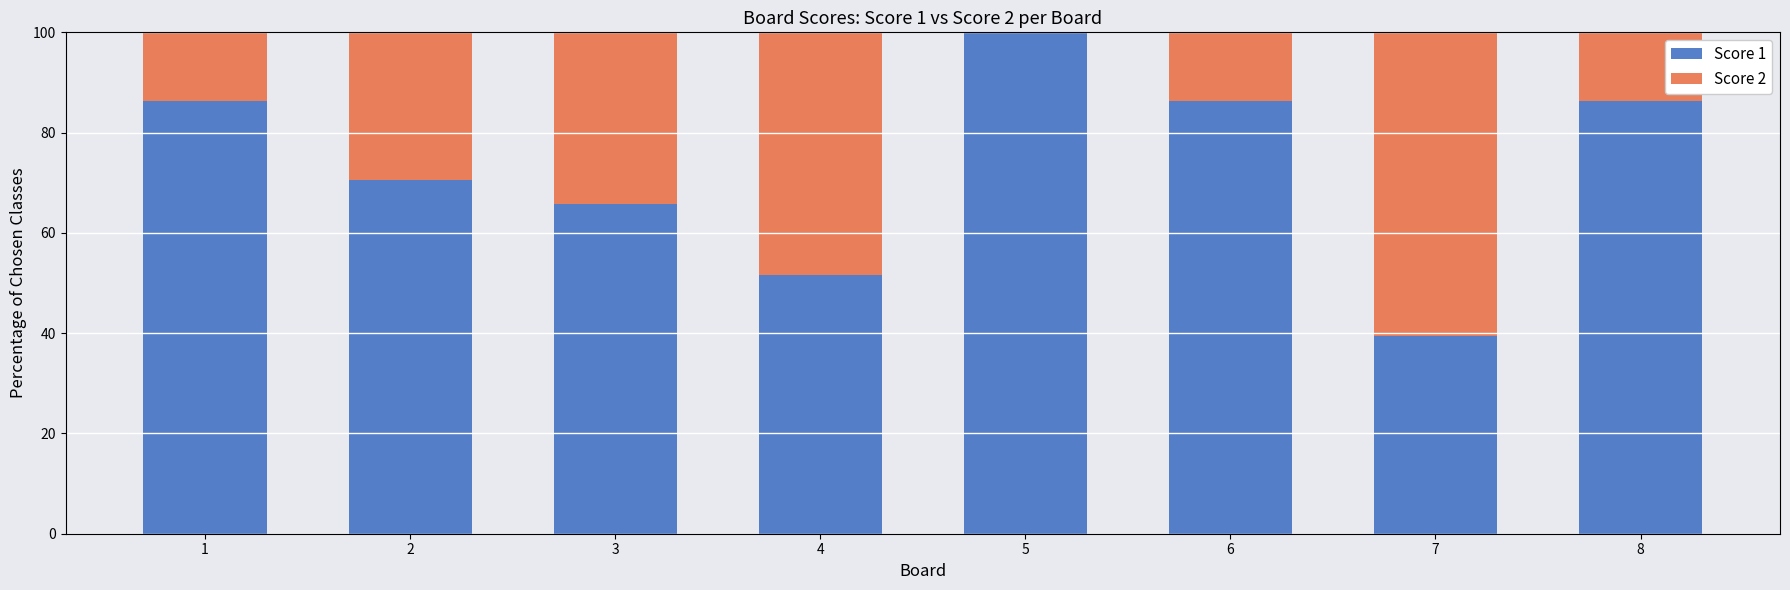

Is it true that Score 1 equals 51.5 at 4?

True